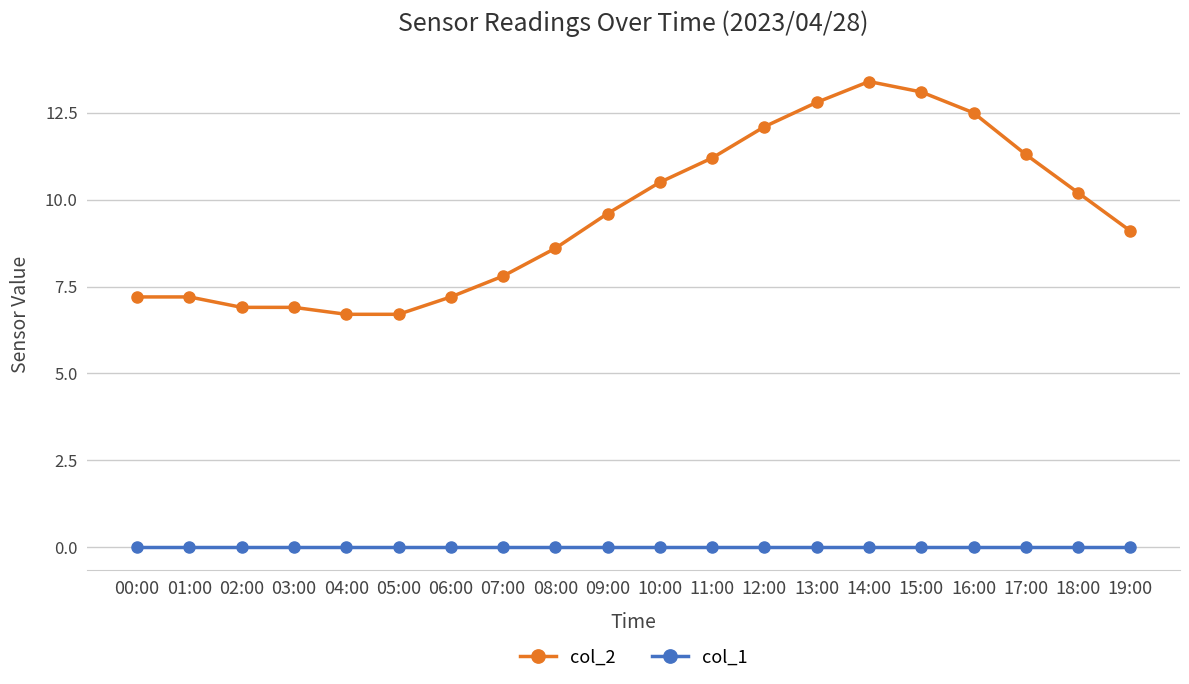

True or false: col_2 and col_1 intersect in this chart.

False